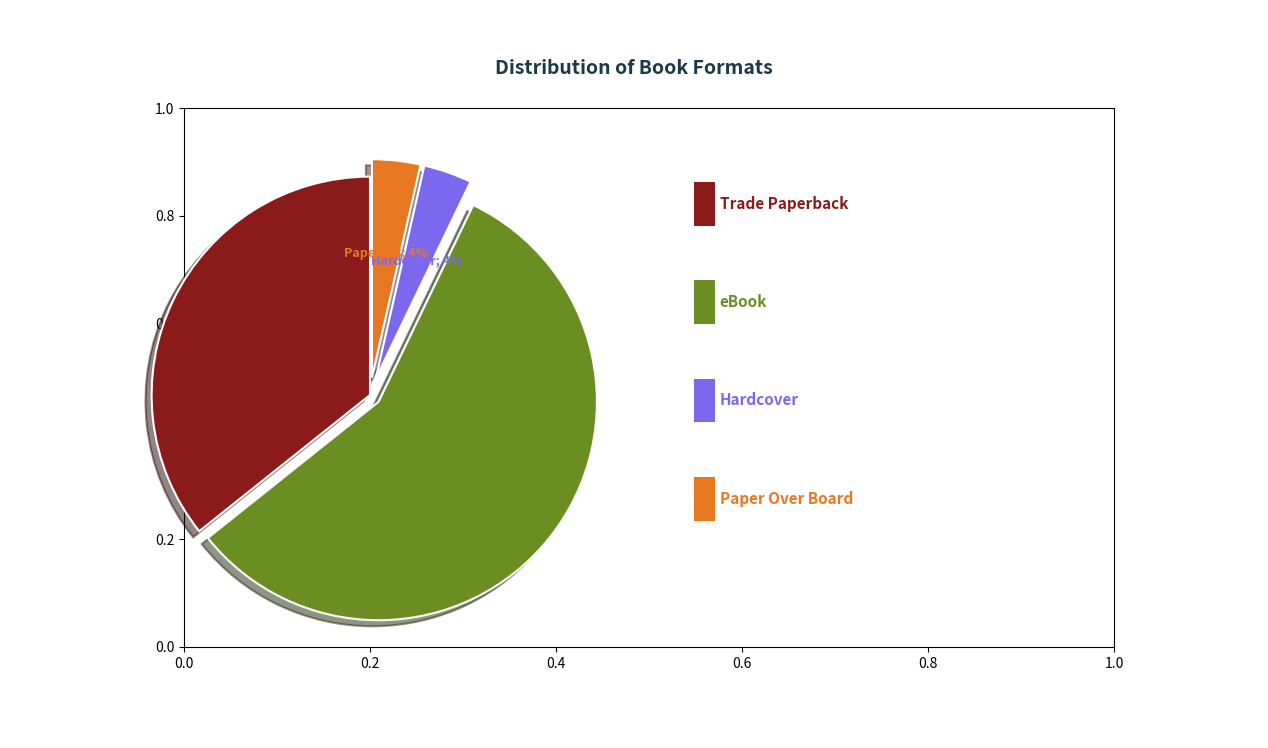

To the nearest percent, what is the average slice percentage?

25%